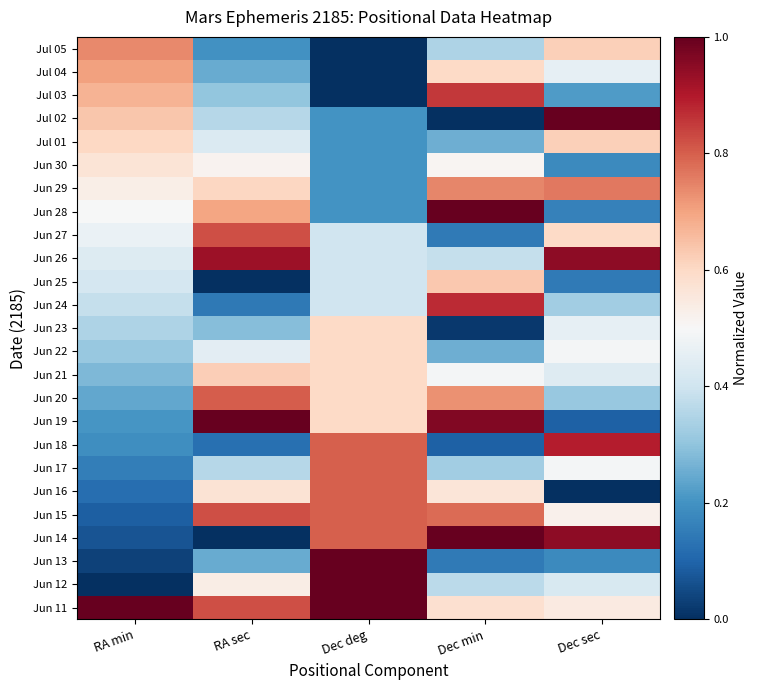

Which category has the lowest value across all series?

RA min